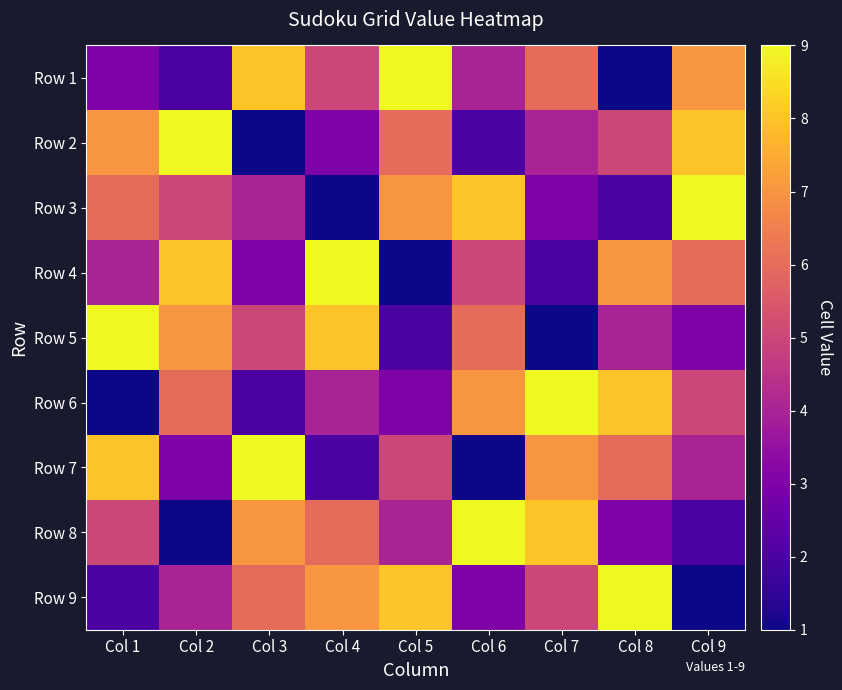

How many distinct data groups are displayed?

9